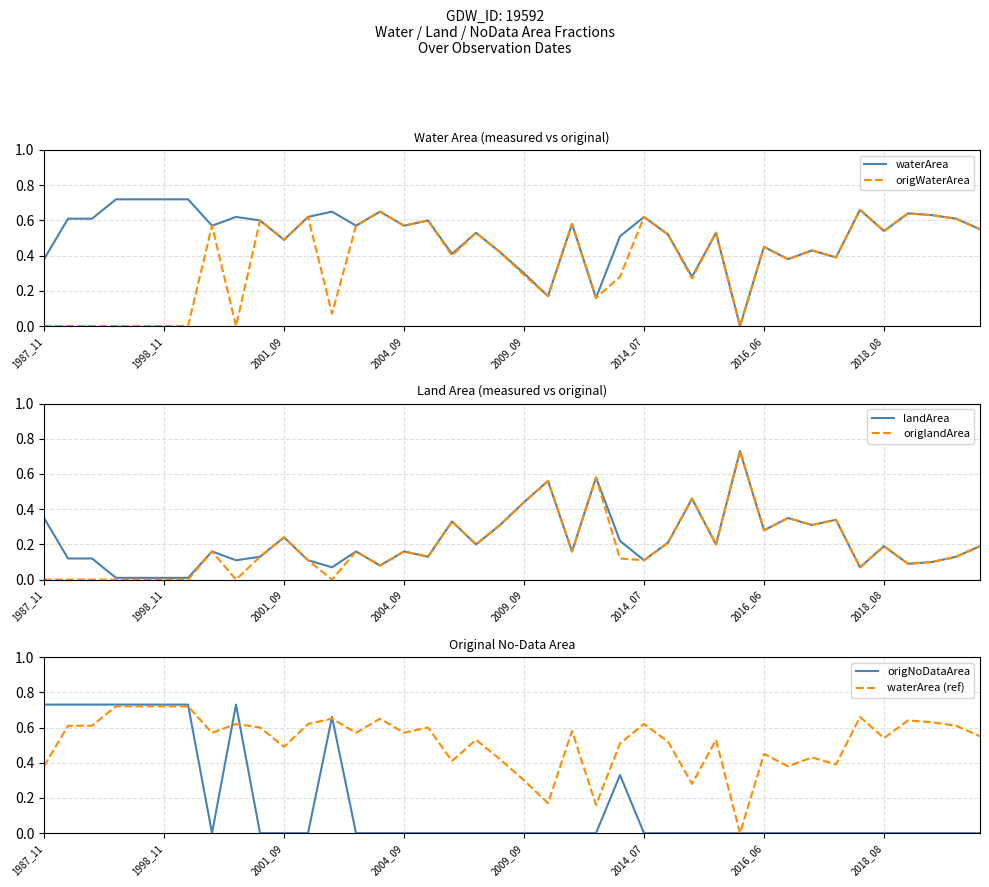

True or false: origNoDataArea has a value of 0.2 at 1987_11.

False